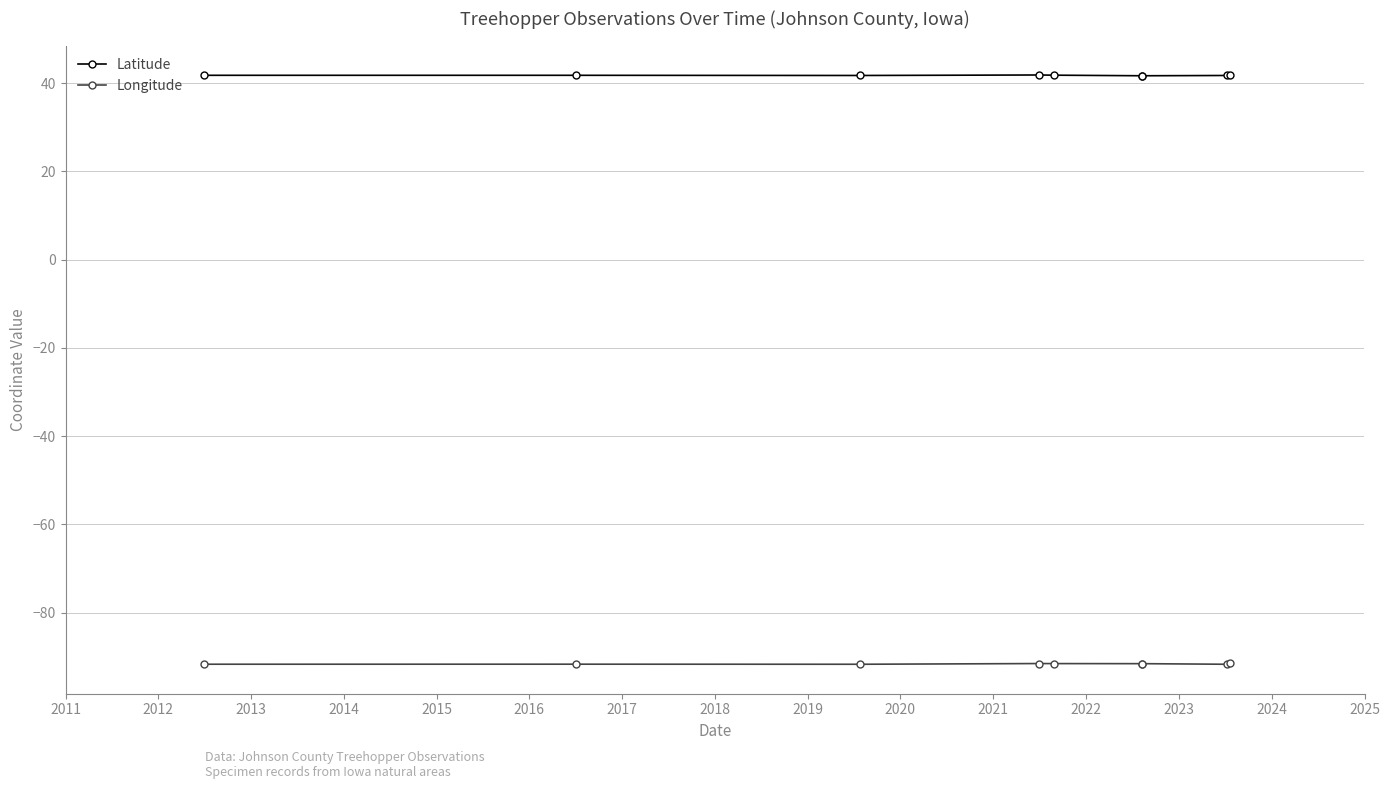

True or false: Latitude has a value of 63.9 at 2011.

False